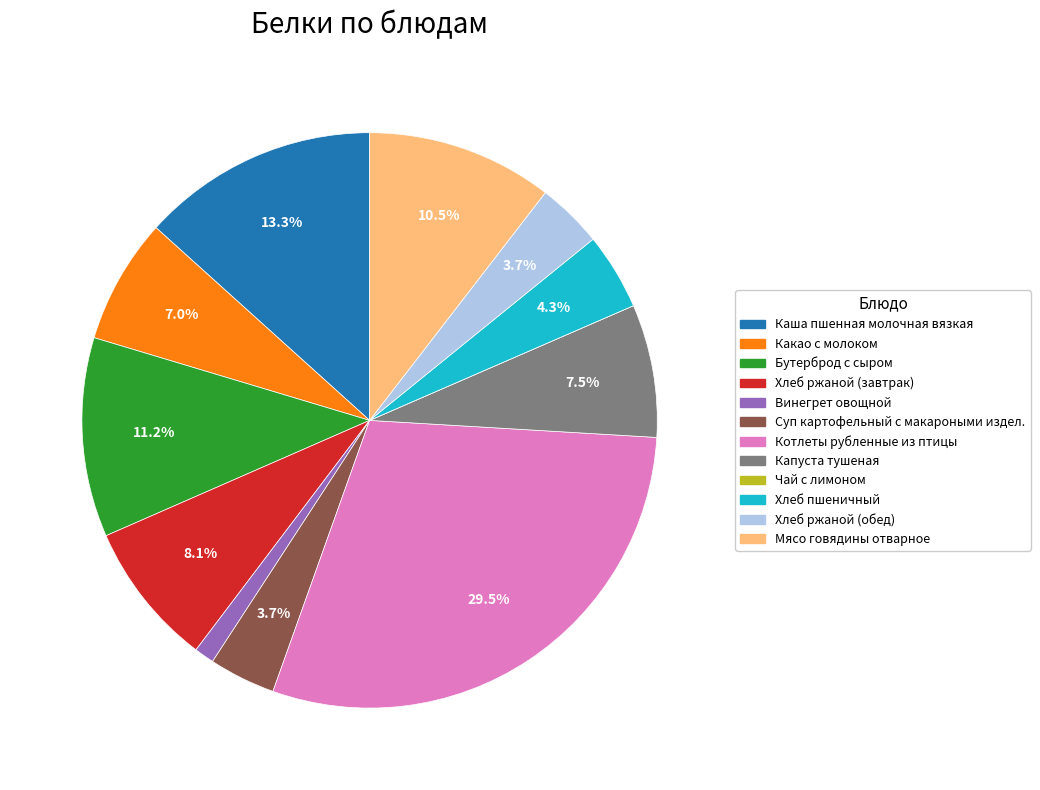

To the nearest percent, what is the average slice percentage?

8%